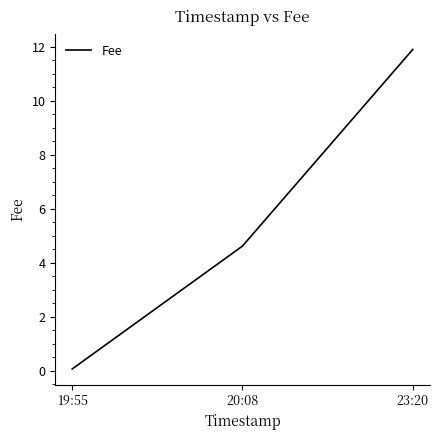

What is the difference between the maximum and second lowest values?

7.3